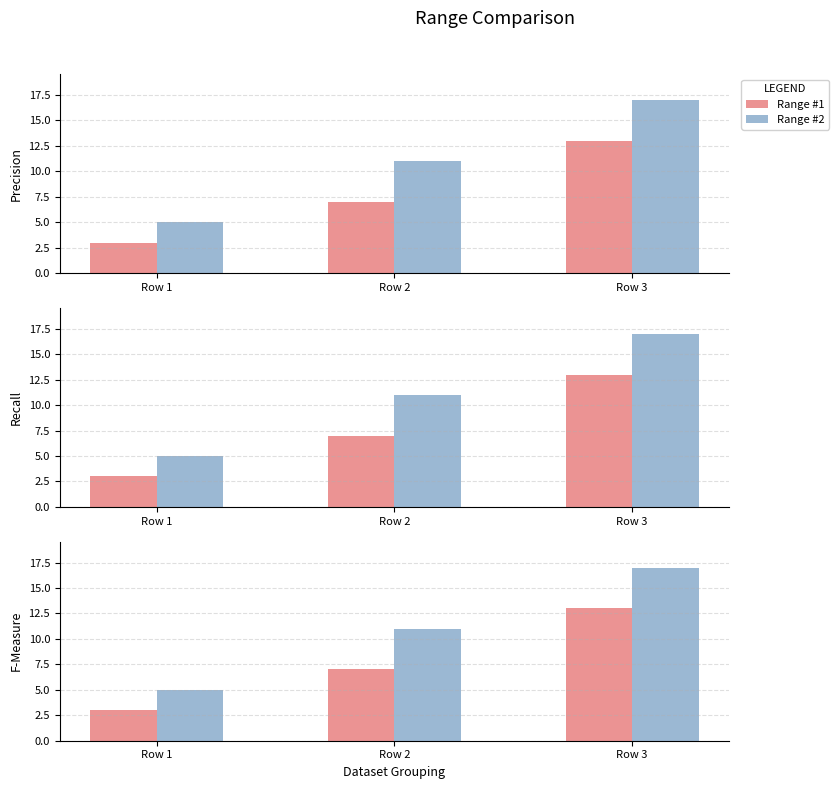

How many groups of bars are there?

3